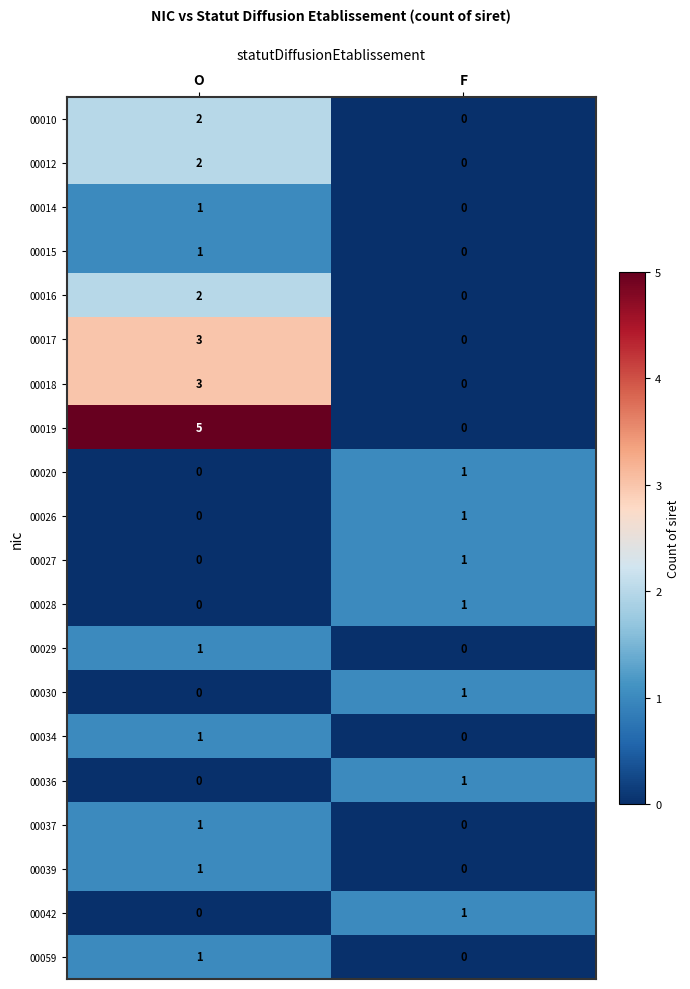

At how many categories does at least one series exceed 4?

1